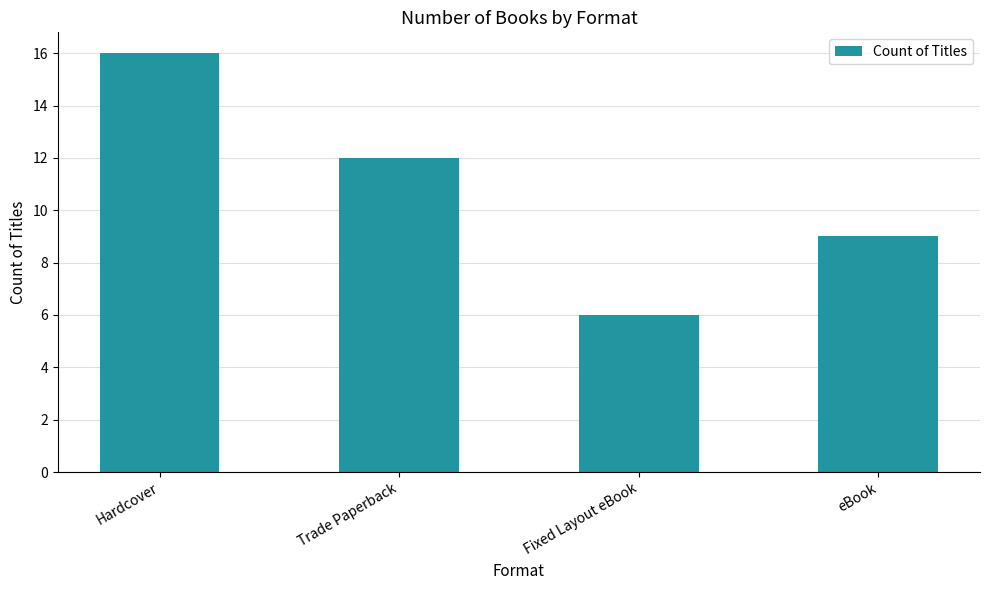

What is the difference between the maximum and minimum values?

10